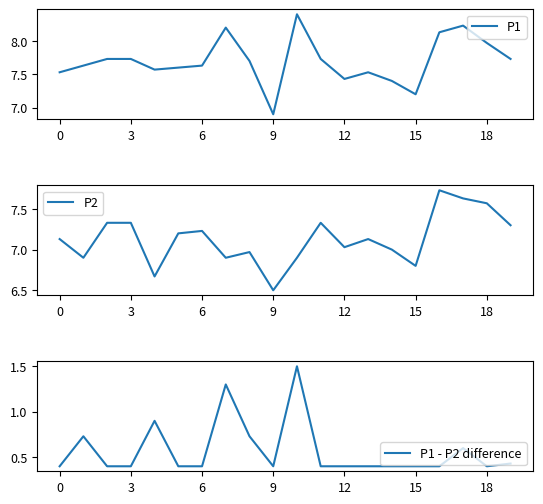

The P1 series shows 7.2 at 15. True or false?

True